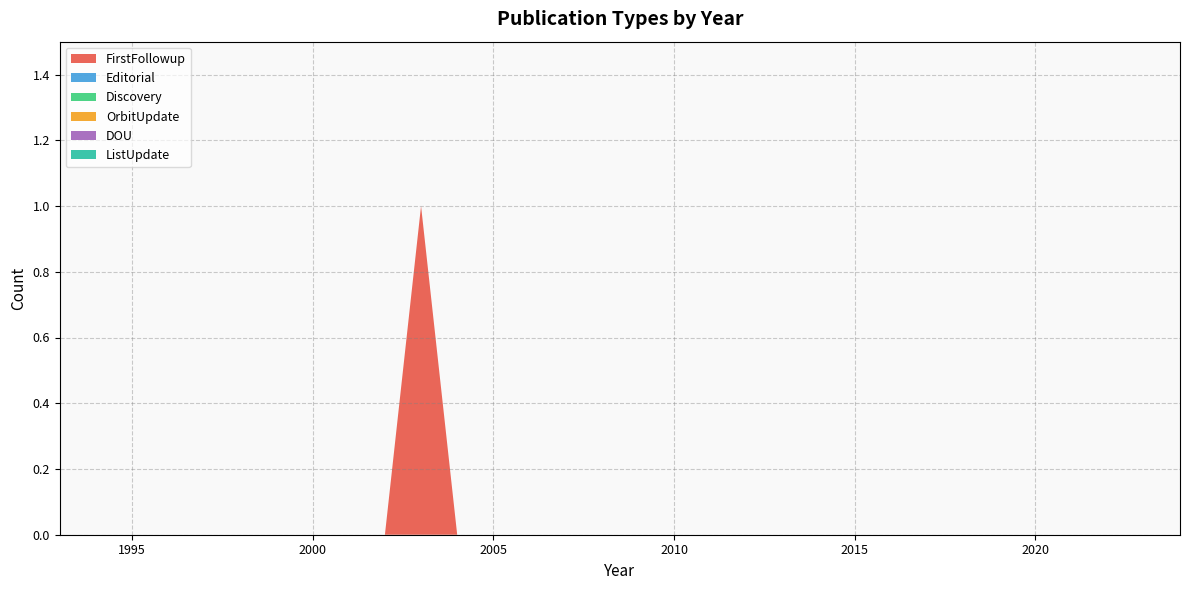

Reading left to right, list all the values displayed in this chart.

FirstFollowup: 2024=0	2023=0	2022=0	2021=0	2020=0	2019=0	2018=0	2017=0	2016=0	2015=0	2014=0	2013=0	2012=0	2011=0	2010=0	2009=0	2008=0	2007=0	2006=0	2005=0	2004=0	2003=1	2002=0	2001=0	2000=0	1999=0	1998=0	1997=0	1996=0	1995=0	1994=0	1993=0
Editorial: 2024=0	2023=0	2022=0	2021=0	2020=0	2019=0	2018=0	2017=0	2016=0	2015=0	2014=0	2013=0	2012=0	2011=0	2010=0	2009=0	2008=0	2007=0	2006=0	2005=0	2004=0	2003=0	2002=0	2001=0	2000=0	1999=0	1998=0	1997=0	1996=0	1995=0	1994=0	1993=0
Discovery: 2024=0	2023=0	2022=0	2021=0	2020=0	2019=0	2018=0	2017=0	2016=0	2015=0	2014=0	2013=0	2012=0	2011=0	2010=0	2009=0	2008=0	2007=0	2006=0	2005=0	2004=0	2003=0	2002=0	2001=0	2000=0	1999=0	1998=0	1997=0	1996=0	1995=0	1994=0	1993=0
OrbitUpdate: 2024=0	2023=0	2022=0	2021=0	2020=0	2019=0	2018=0	2017=0	2016=0	2015=0	2014=0	2013=0	2012=0	2011=0	2010=0	2009=0	2008=0	2007=0	2006=0	2005=0	2004=0	2003=0	2002=0	2001=0	2000=0	1999=0	1998=0	1997=0	1996=0	1995=0	1994=0	1993=0
DOU: 2024=0	2023=0	2022=0	2021=0	2020=0	2019=0	2018=0	2017=0	2016=0	2015=0	2014=0	2013=0	2012=0	2011=0	2010=0	2009=0	2008=0	2007=0	2006=0	2005=0	2004=0	2003=0	2002=0	2001=0	2000=0	1999=0	1998=0	1997=0	1996=0	1995=0	1994=0	1993=0
ListUpdate: 2024=0	2023=0	2022=0	2021=0	2020=0	2019=0	2018=0	2017=0	2016=0	2015=0	2014=0	2013=0	2012=0	2011=0	2010=0	2009=0	2008=0	2007=0	2006=0	2005=0	2004=0	2003=0	2002=0	2001=0	2000=0	1999=0	1998=0	1997=0	1996=0	1995=0	1994=0	1993=0